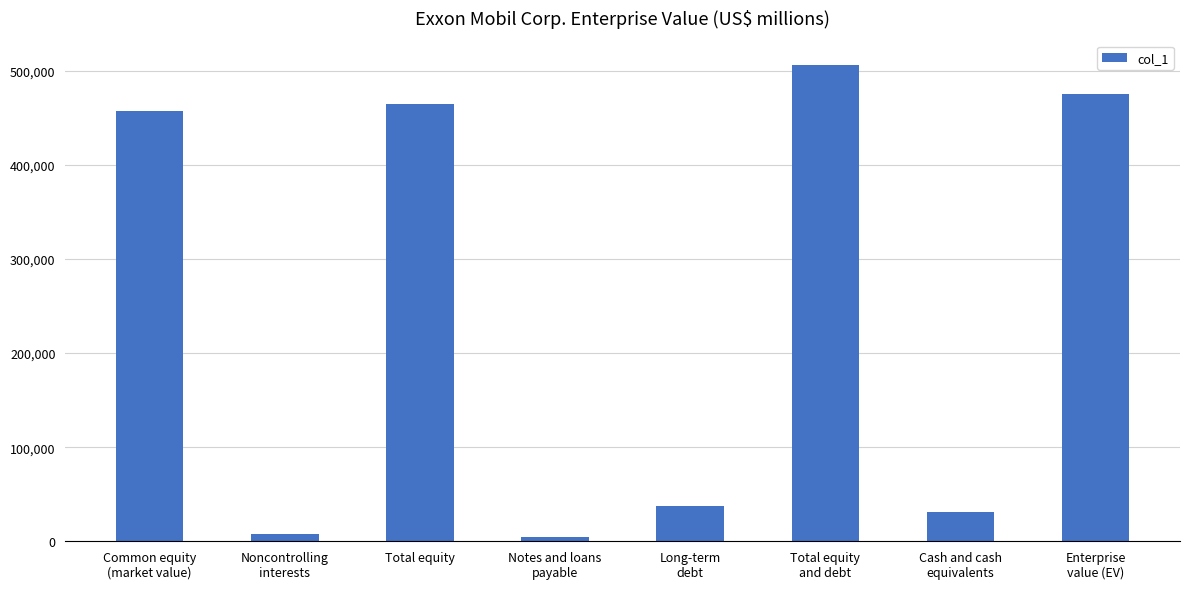

How many values are below 457389?

4